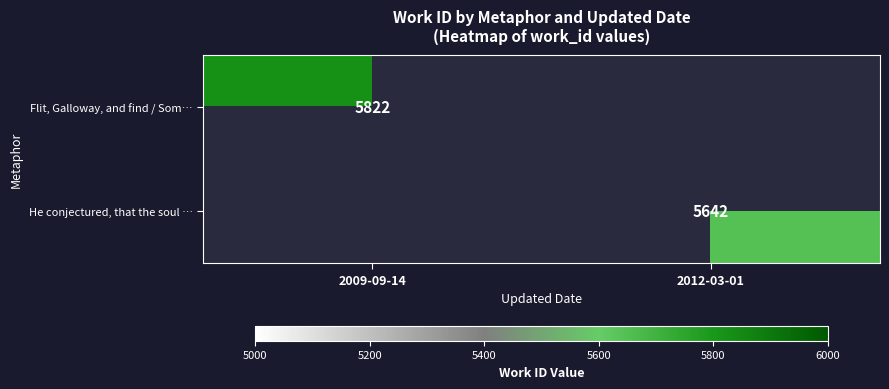

Is the value of Flit, Galloway, and find / Som… at 2009-09-14 greater than the value of He conjectured, that the soul … at 2012-03-01?

Yes